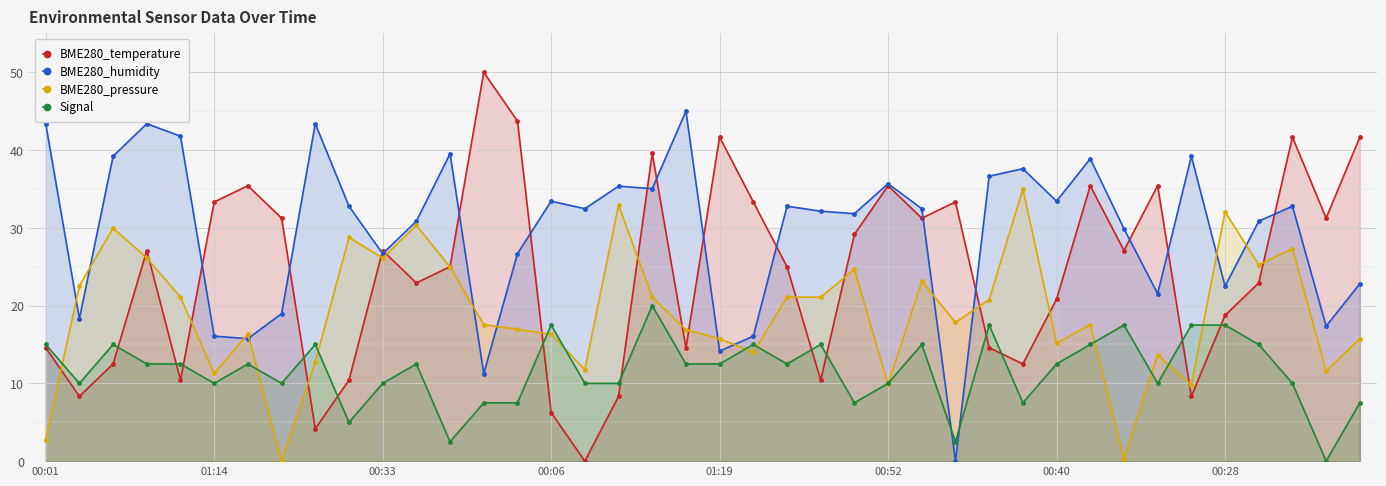

Reading right to left, list all the values displayed in this chart.

BME280_temperature: 41.7	31.2	41.7	22.9	18.7	8.3	35.4	27.1	35.4	20.8	12.5	14.6	33.3	31.2	35.4	29.2	10.4	25.0	33.3	41.7	14.6	39.6	8.3	0.0	6.3	43.7	50.0	25.0	22.9	27.1	10.4	4.2	31.2	35.4	33.3	10.4	27.1	12.5	8.3	14.6
BME280_humidity: 22.8	17.4	32.8	30.9	22.5	39.2	21.5	29.9	38.9	33.4	37.6	36.6	0.0	32.5	35.7	31.8	32.1	32.8	16.1	14.1	45.0	35.0	35.4	32.5	33.4	26.7	11.3	39.5	30.9	26.7	32.8	43.4	19.0	15.8	16.1	41.8	43.4	39.2	18.3	43.4
BME280_pressure: 15.7	11.6	27.3	25.2	32.1	9.8	13.7	0.3	17.6	15.2	35.0	20.8	17.8	23.1	9.9	24.7	21.1	21.1	14.0	15.7	16.9	21.1	32.9	11.8	16.3	17.0	17.6	25.0	30.3	26.1	28.8	12.8	0.0	16.4	11.3	21.1	26.1	30.0	22.6	2.7
Signal: 7.5	0.0	10.0	15.0	17.5	17.5	10.0	17.5	15.0	12.5	7.5	17.5	2.5	15.0	10.0	7.5	15.0	12.5	15.0	12.5	12.5	20.0	10.0	10.0	17.5	7.5	7.5	2.5	12.5	10.0	5.0	15.0	10.0	12.5	10.0	12.5	12.5	15.0	10.0	15.0